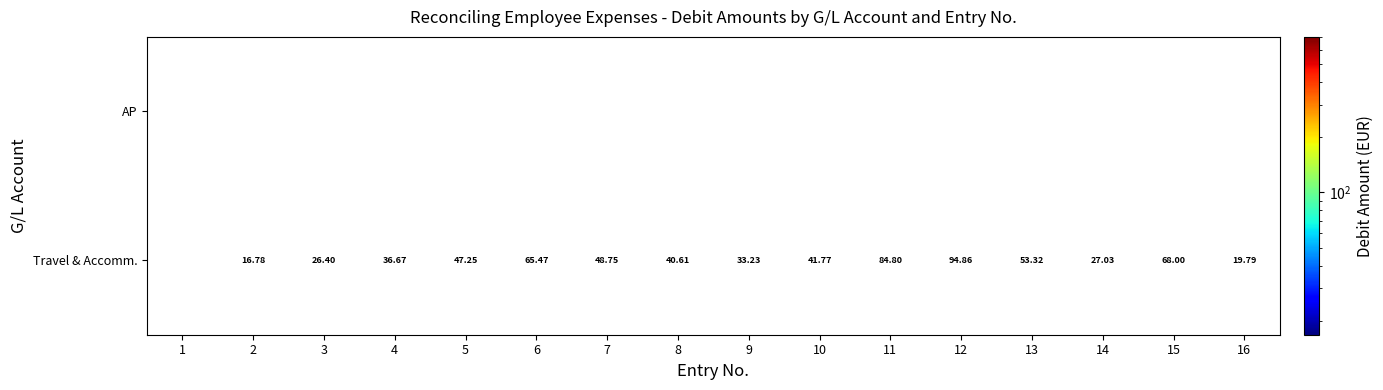

Between 8 and 13, which is larger?

13